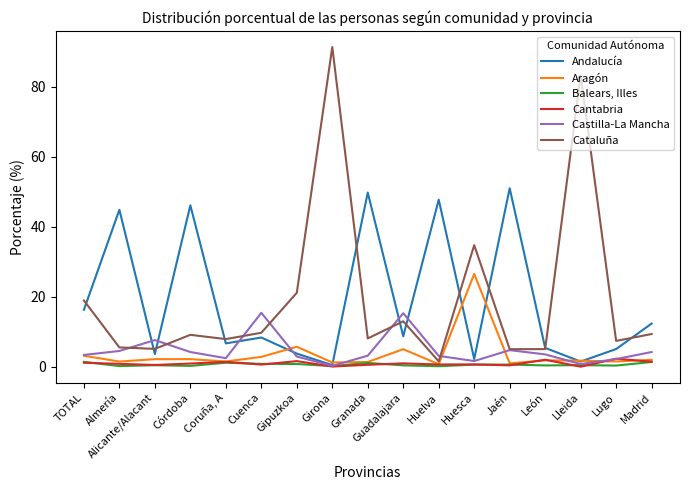

True or false: Cataluña and Aragón intersect in this chart.

False